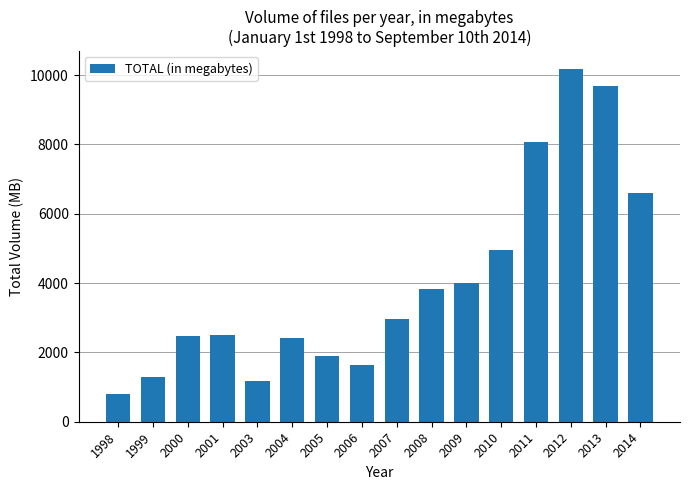

Between 2007 and 2001, which is larger?

2007